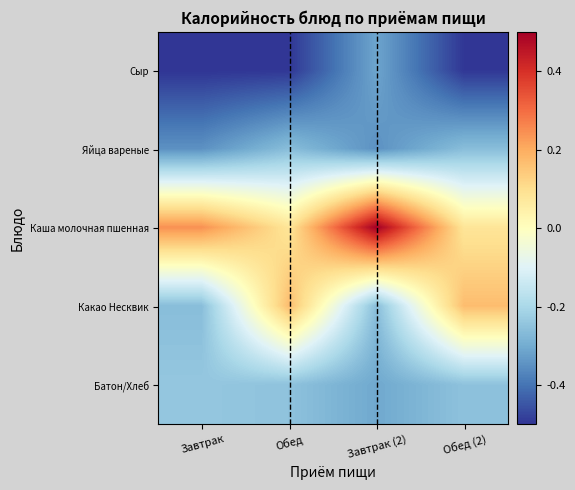

Which has a higher value, Завтрак or Обед?

Обед